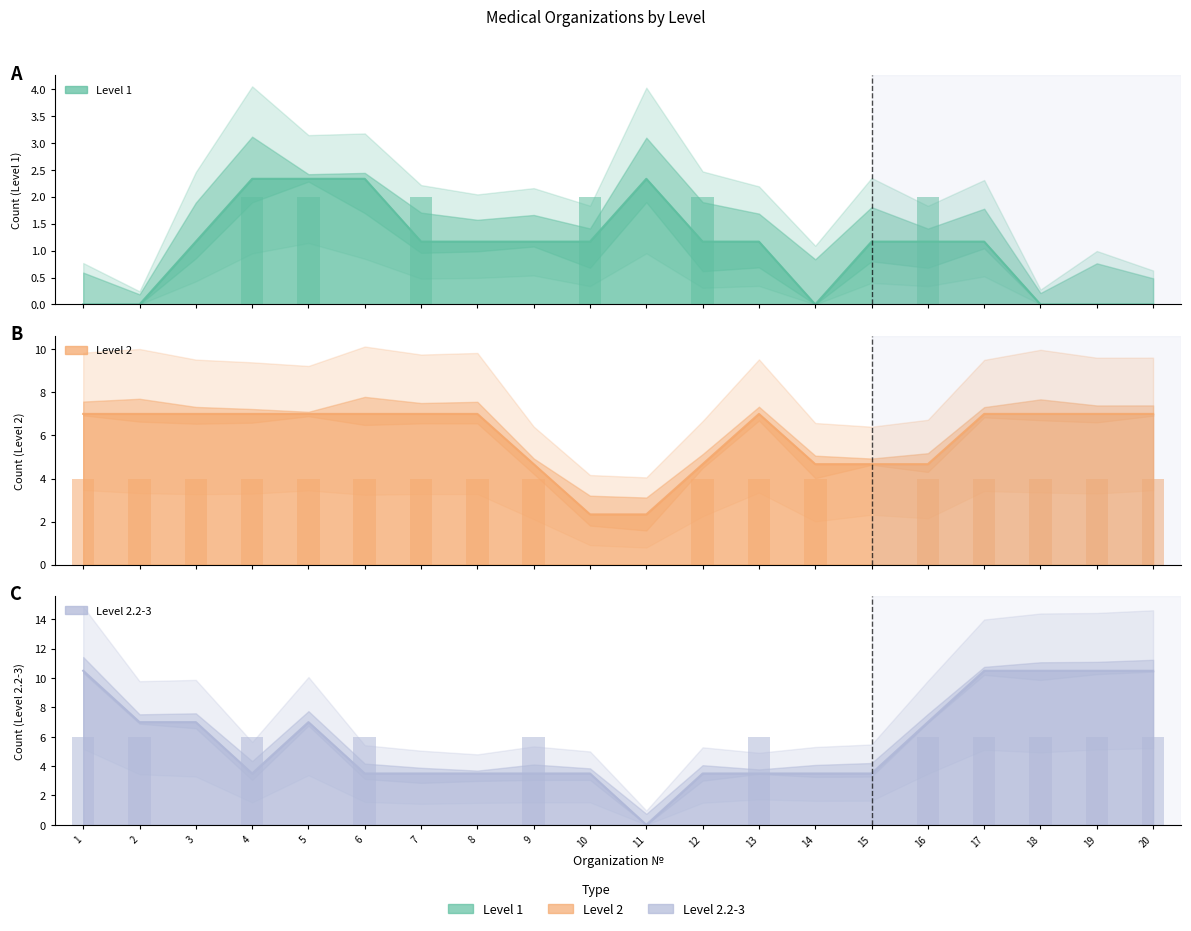

What is the difference between the highest and lowest values at 20?

6